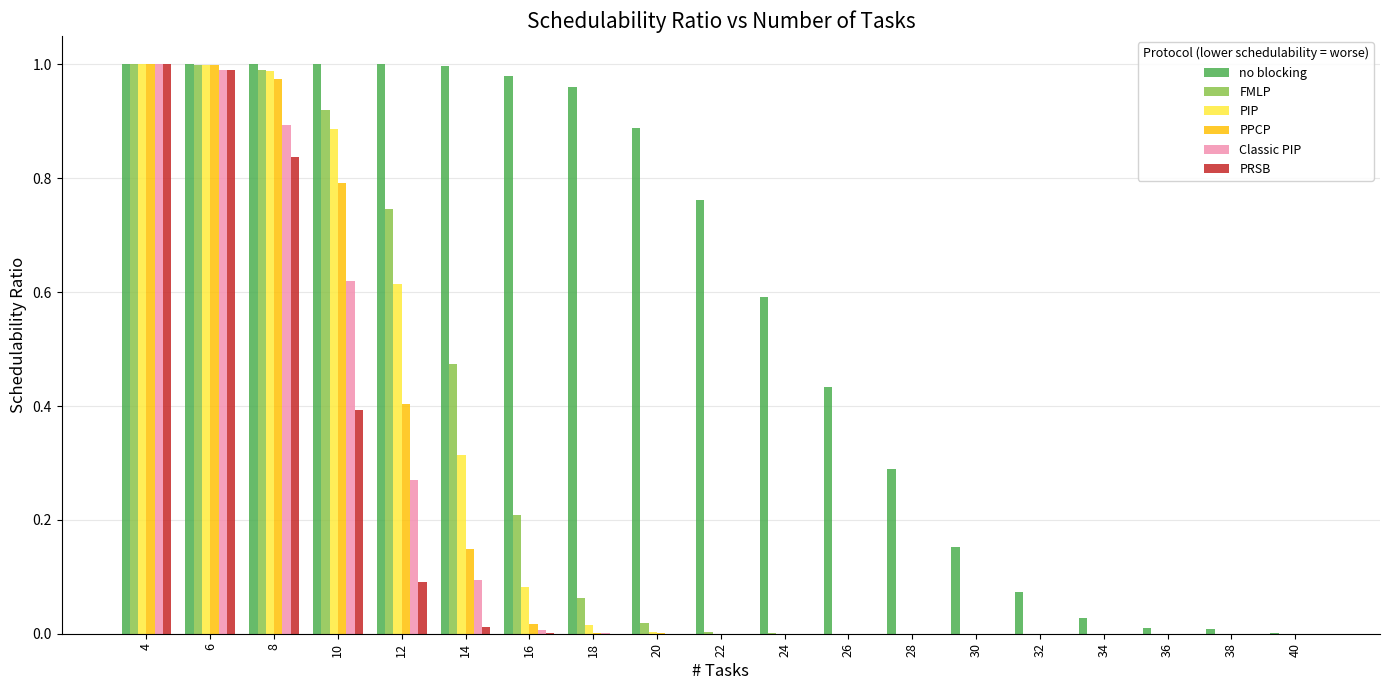

Is the value of PPCP at 8 greater than the value of PIP at 28?

Yes